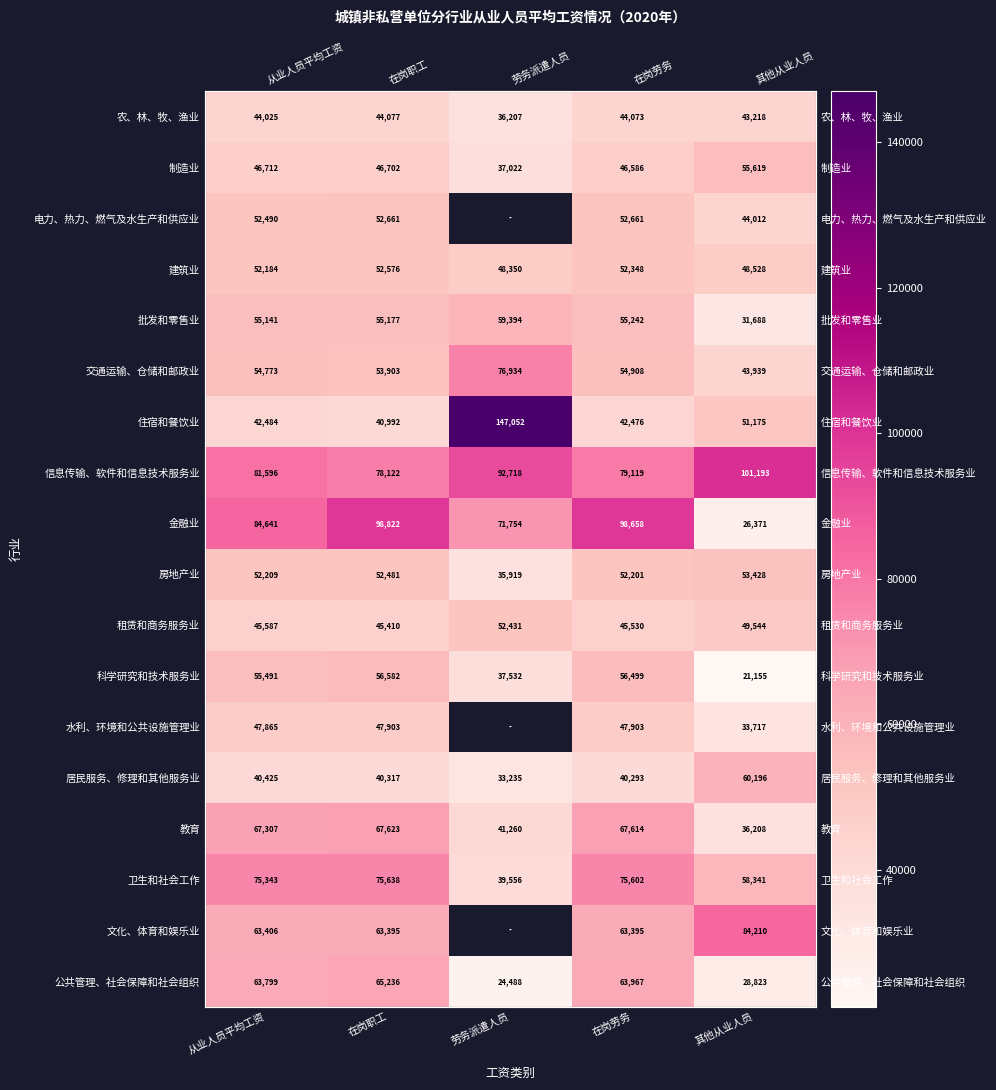

Which category has the lowest value in the 居民服务、修理和其他服务业 series?

劳务派遣人员